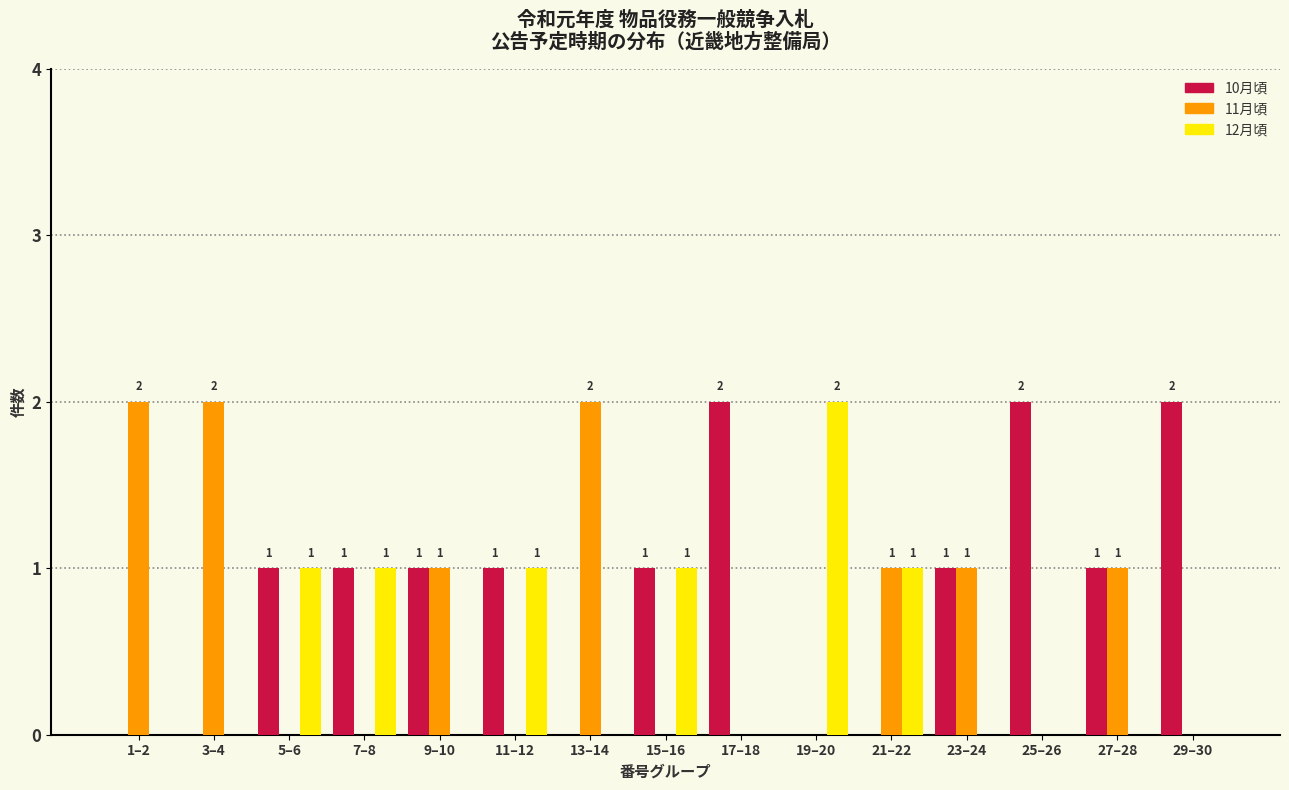

Reading left to right, list all the values displayed in this chart.

10月頃: 1–2=0	3–4=0	5–6=1	7–8=1	9–10=1	11–12=1	13–14=0	15–16=1	17–18=2	19–20=0	21–22=0	23–24=1	25–26=2	27–28=1	29–30=2
11月頃: 1–2=2	3–4=2	5–6=0	7–8=0	9–10=1	11–12=0	13–14=2	15–16=0	17–18=0	19–20=0	21–22=1	23–24=1	25–26=0	27–28=1	29–30=0
12月頃: 1–2=0	3–4=0	5–6=1	7–8=1	9–10=0	11–12=1	13–14=0	15–16=1	17–18=0	19–20=2	21–22=1	23–24=0	25–26=0	27–28=0	29–30=0